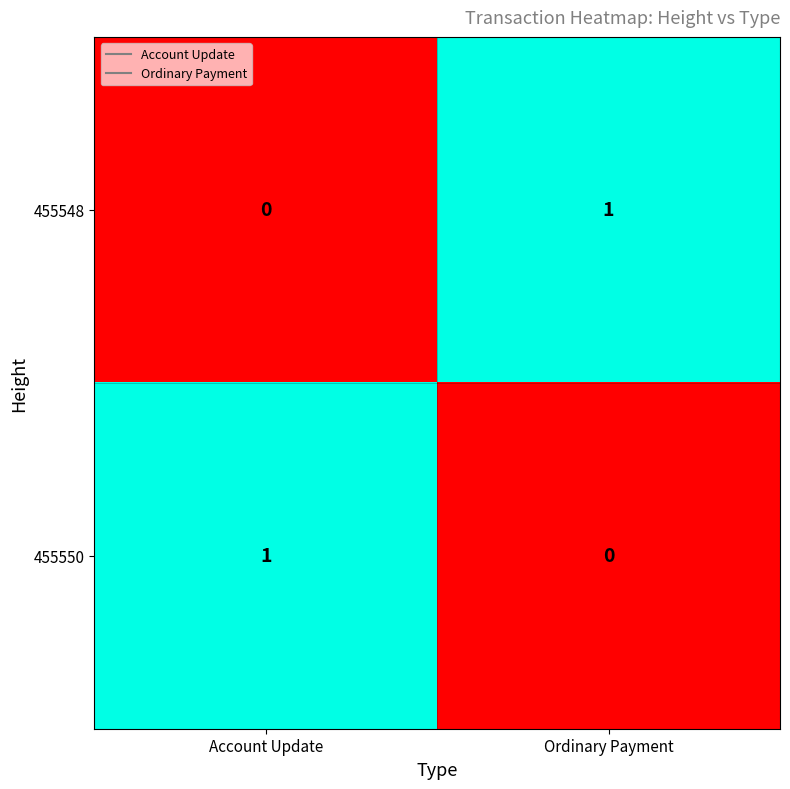

Is it true that 455548 equals -1 at Account Update?

False